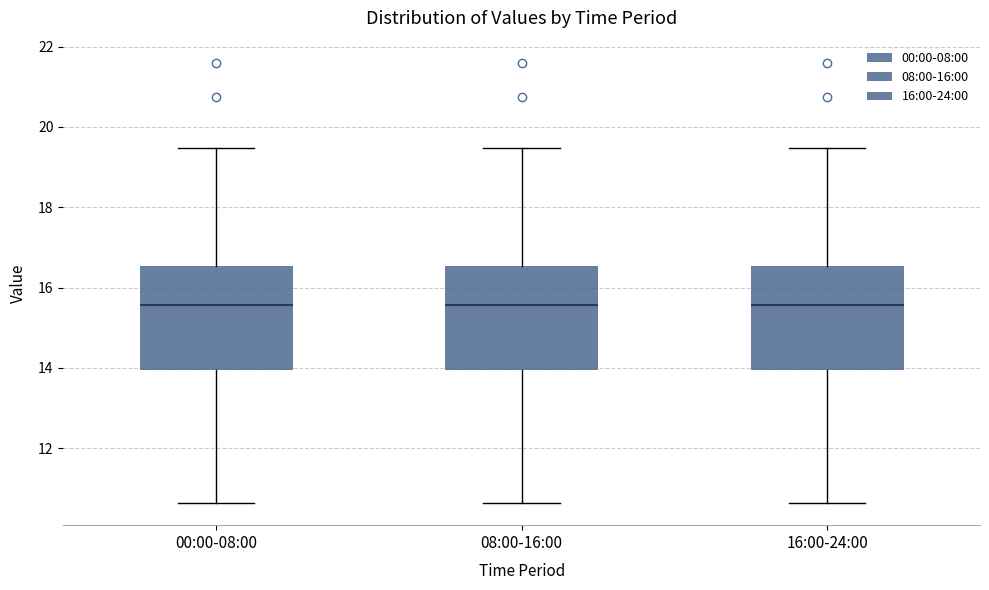

Where does the median line of the box for 00:00-08:00 sit on the y-axis? The values are not printed on the chart, so give them approximately, as read against the axis.

15.6